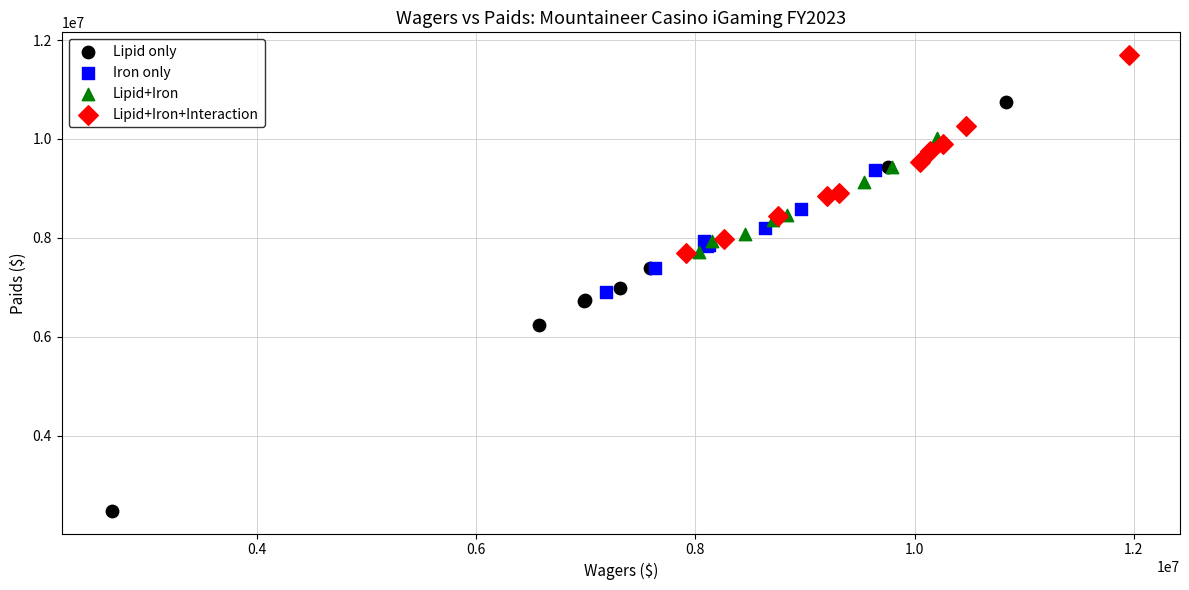

Which series reaches the minimum Y coordinate?

Lipid only